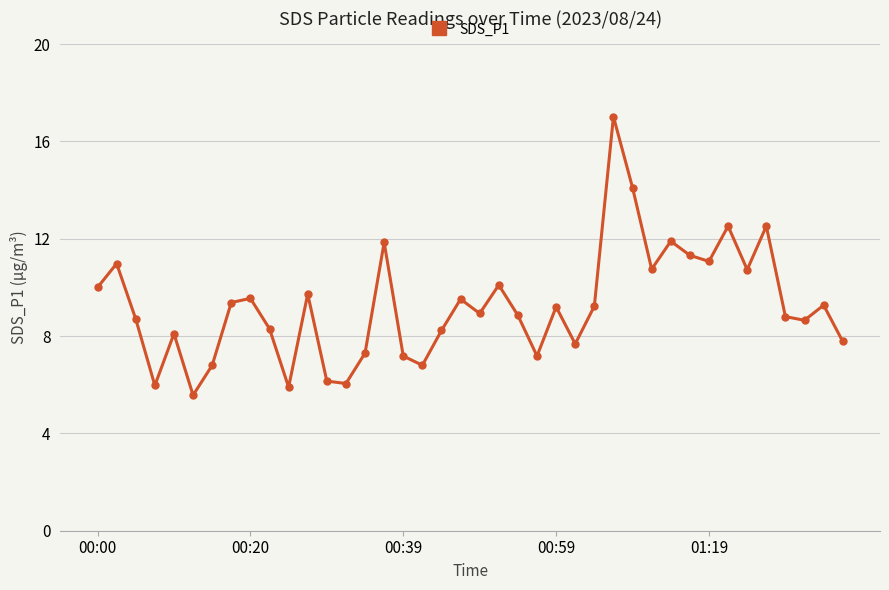

What is the value of the 5th point from the left?

8.1